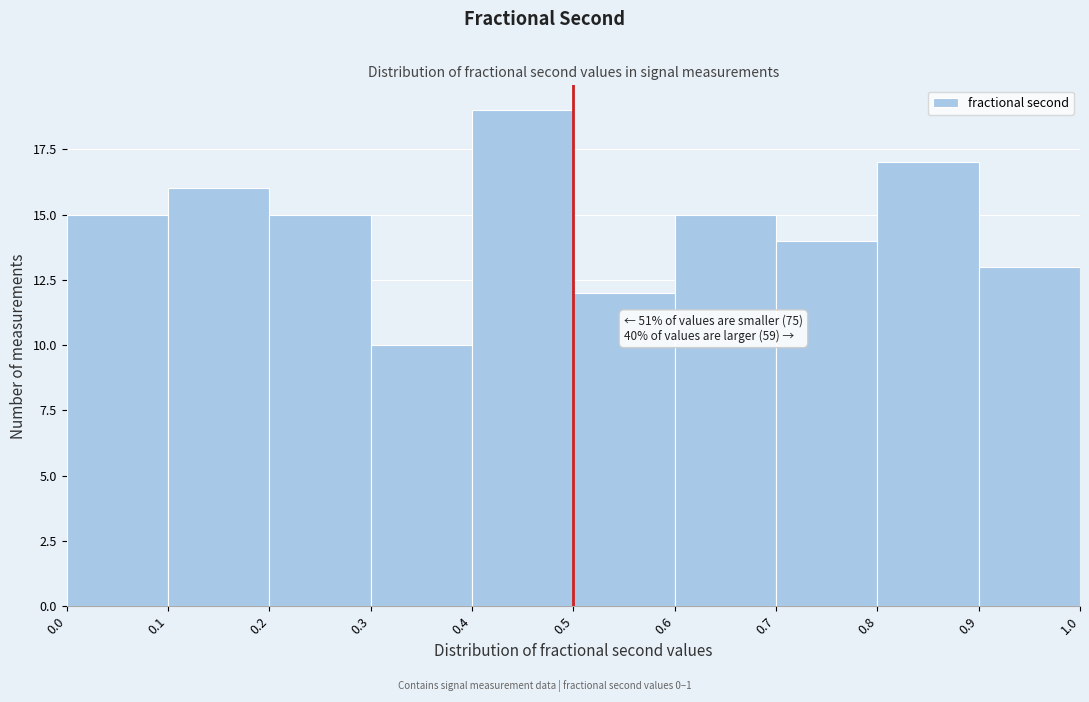

Over which range of the x-axis is the bar tallest?

0.4 to 0.5